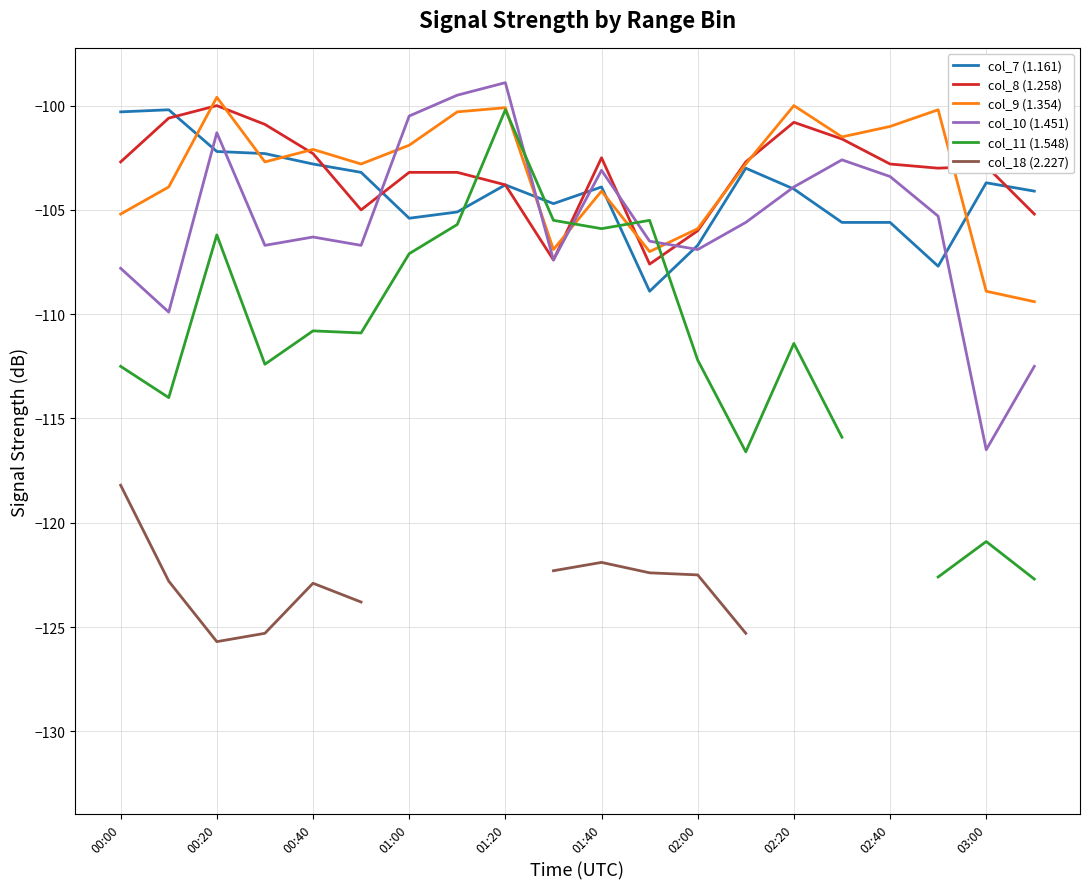

Is it true that col_9 (1.354) equals -101.0 at 02:40?

True